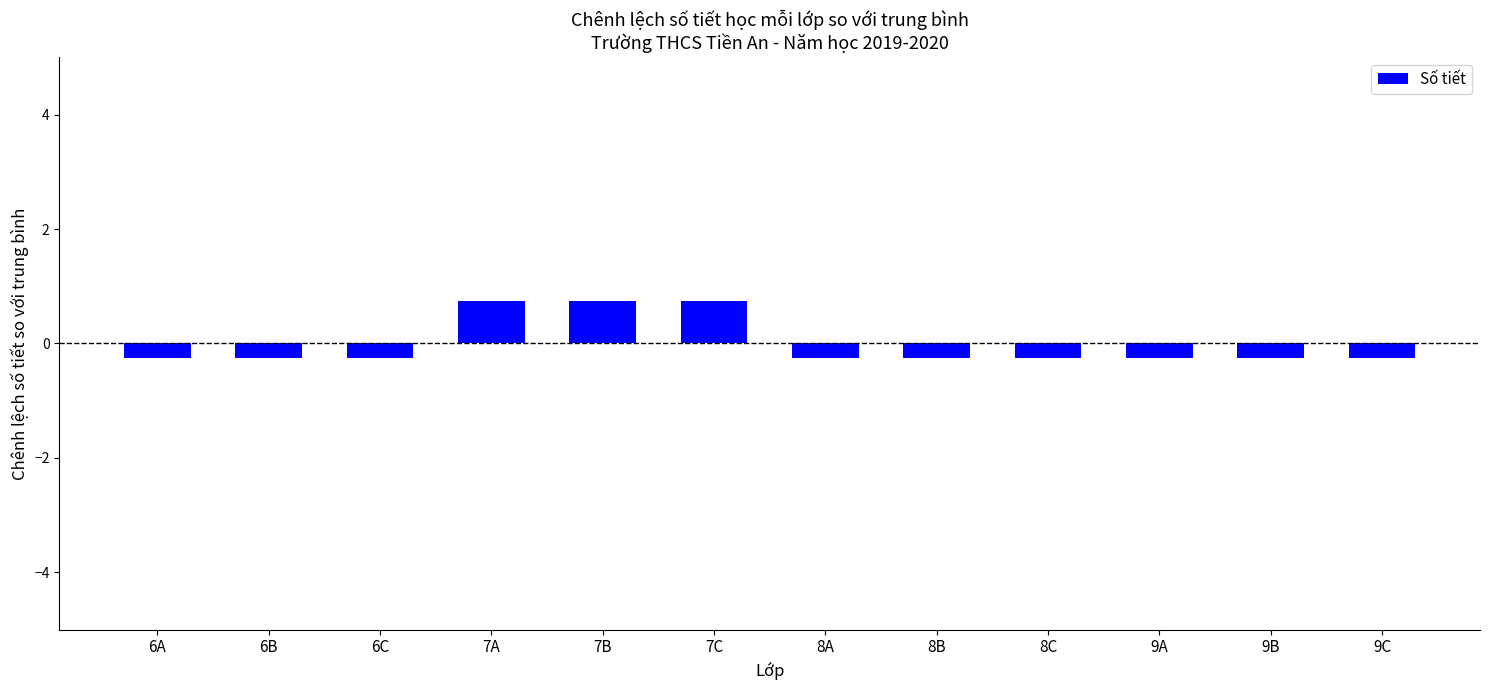

What is the greatest value displayed?

0.8